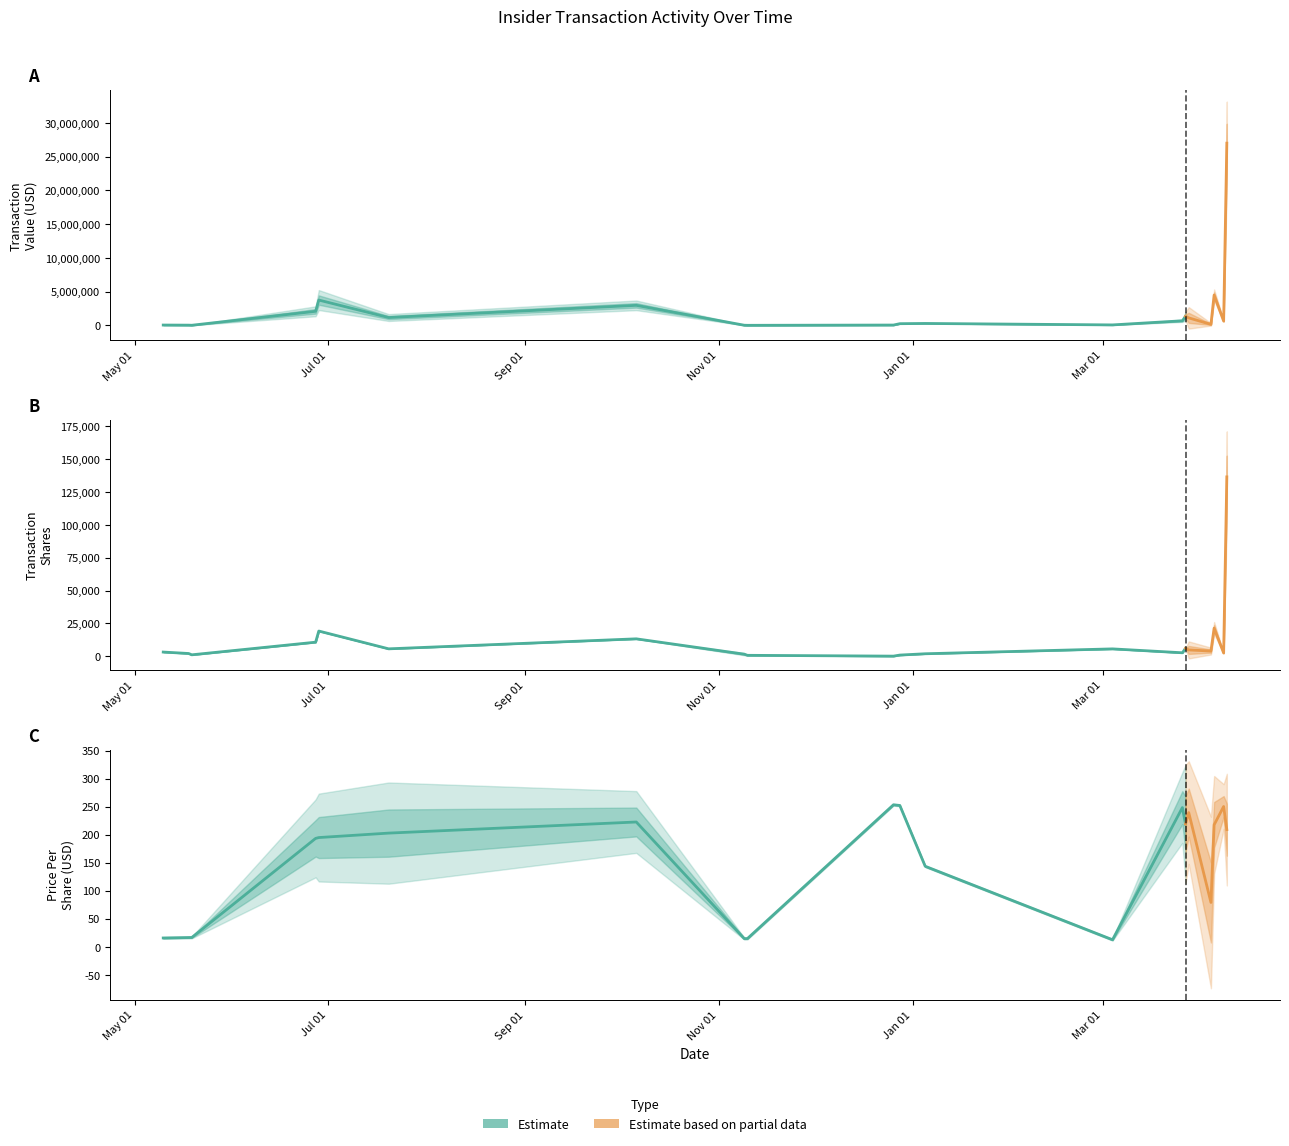

Is this an area chart (filled region under the line)?

No